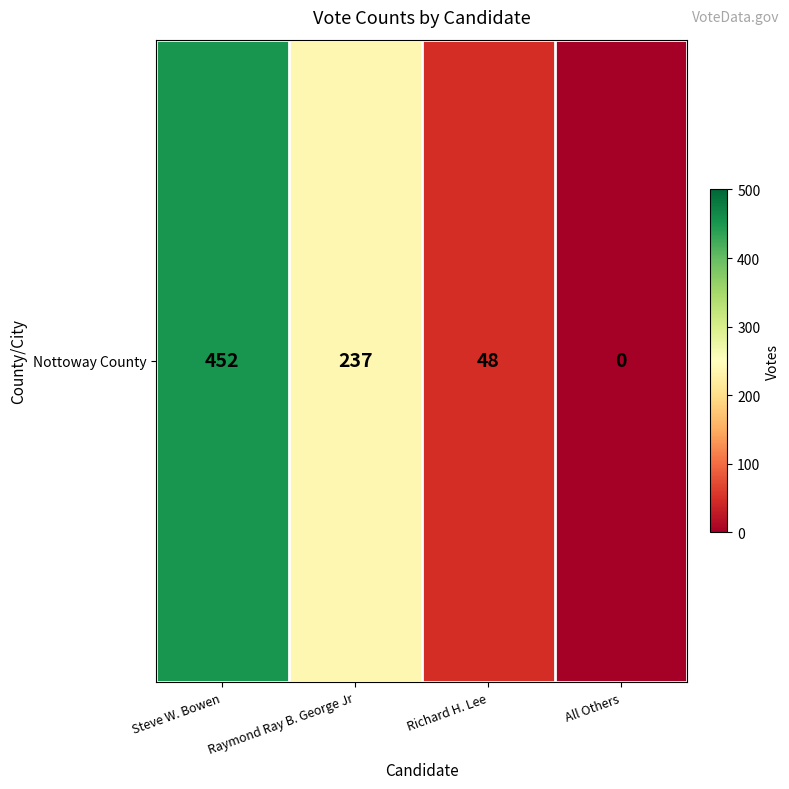

How many positive values are there?

3